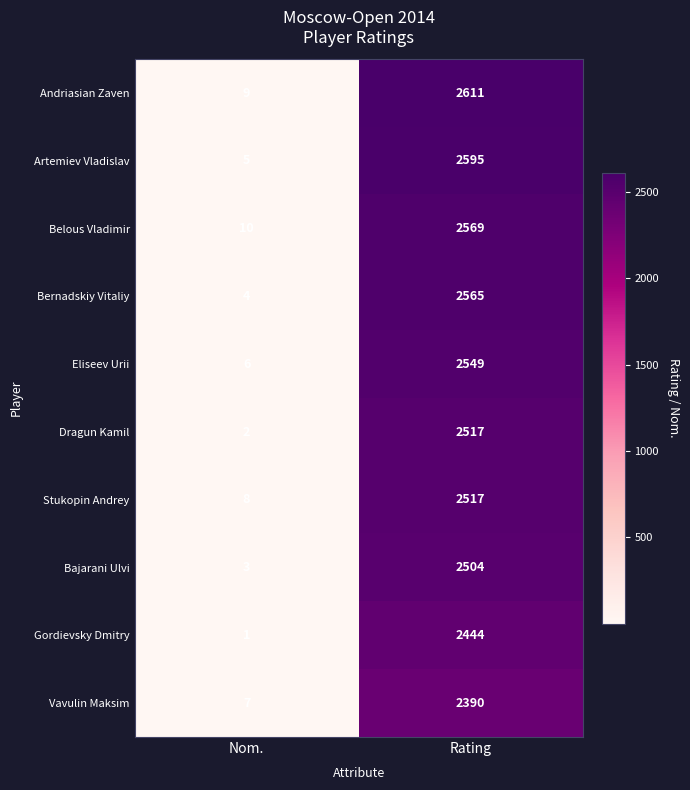

Reading left to right, list all the values displayed in this chart.

Andriasian Zaven: 9	2611
Artemiev Vladislav: 5	2595
Belous Vladimir: 10	2569
Bernadskiy Vitaliy: 4	2565
Eliseev Urii: 6	2549
Dragun Kamil: 2	2517
Stukopin Andrey: 8	2517
Bajarani Ulvi: 3	2504
Gordievsky Dmitry: 1	2444
Vavulin Maksim: 7	2390